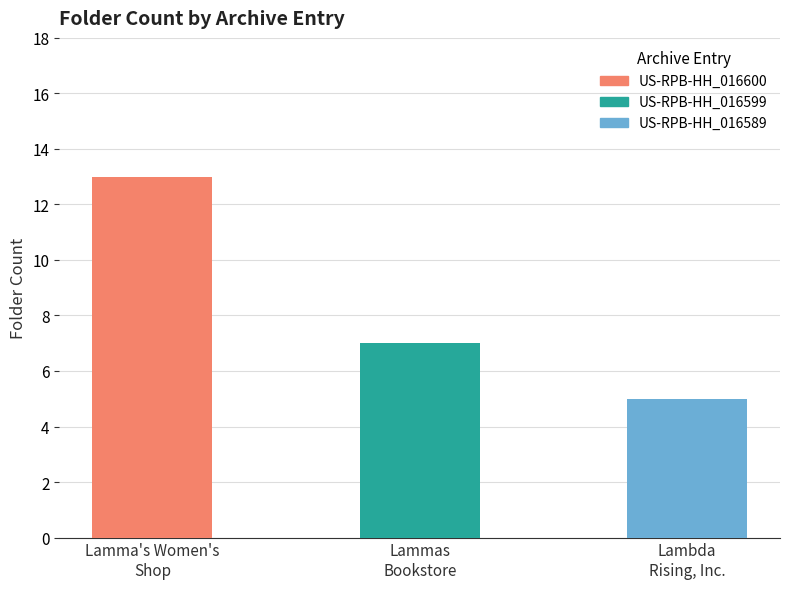

What is the label of the 3rd bar from the right?

Lamma's Women's Shop